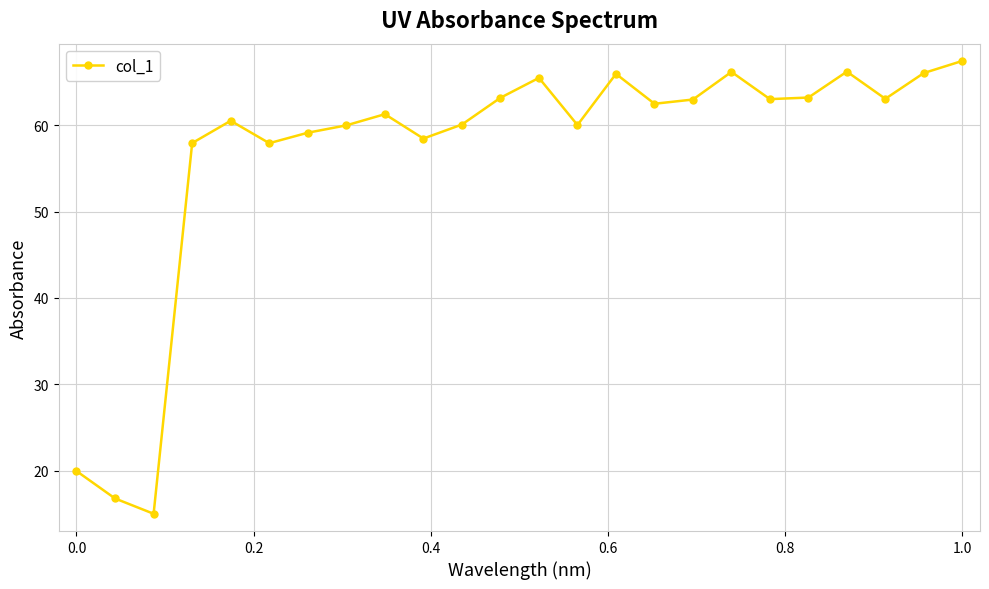

How many distinct data groups are displayed?

1